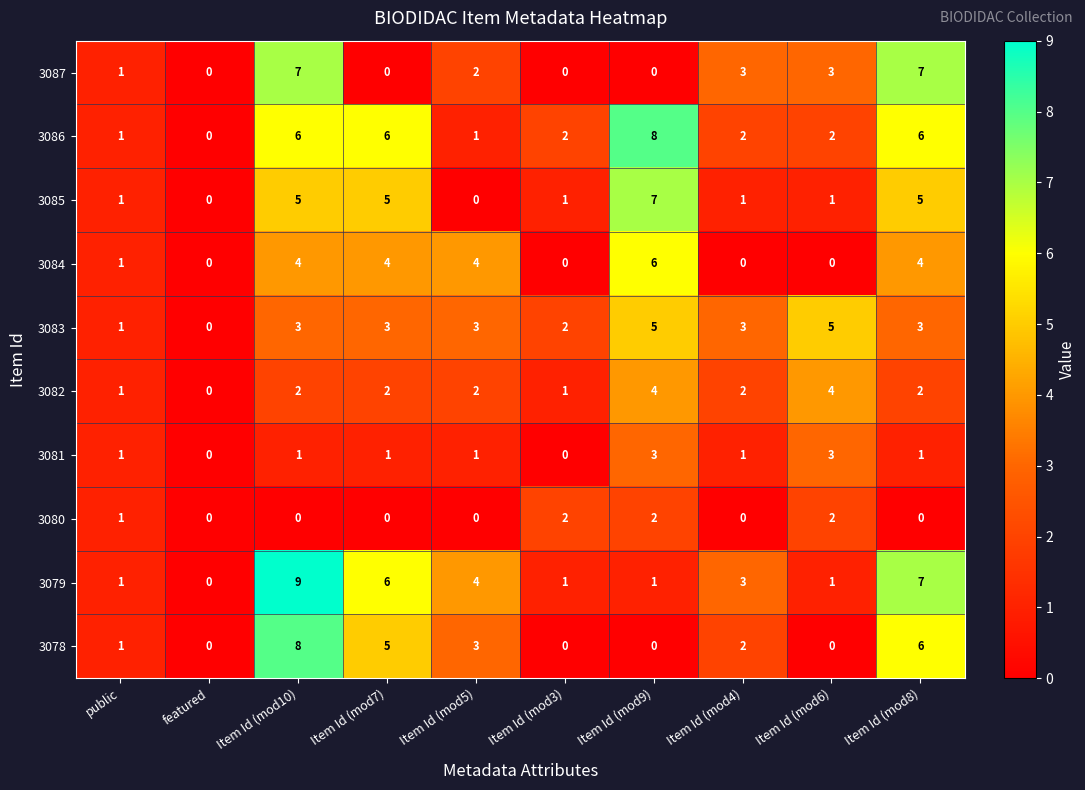

Where is 3079 nearest to the value 4?

Item Id (mod5)